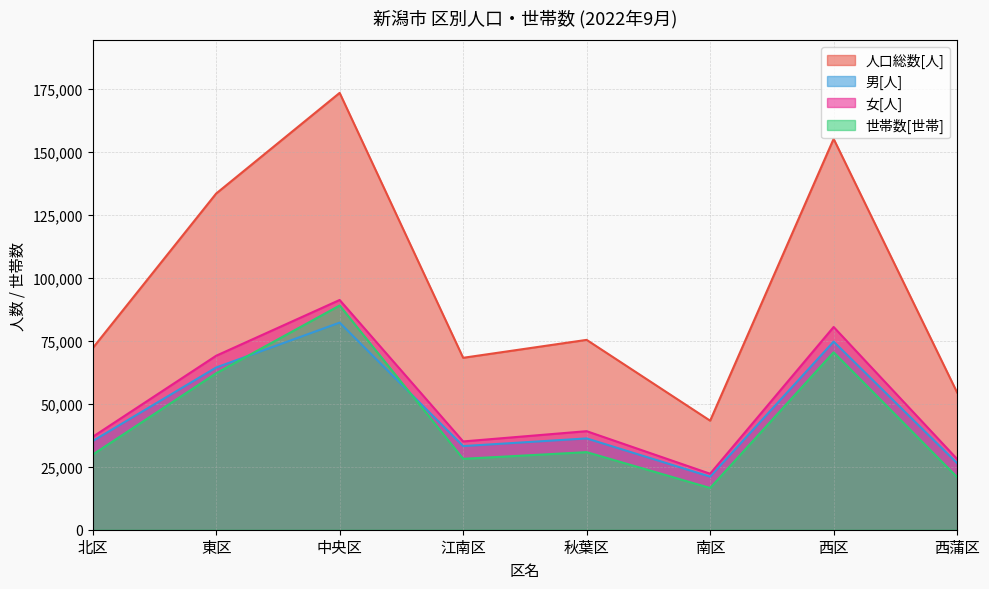

Reading left to right, what are all the values shown in this chart?

人口総数[人]: 北区=72047	東区=133409	中央区=173355	江南区=68224	秋葉区=75339	南区=43270	西区=155109	西蒲区=54444
男[人]: 北区=35189	東区=64369	中央区=82184	江南区=33188	秋葉区=36234	南区=21057	西区=74655	西蒲区=26399
女[人]: 北区=36858	東区=69040	中央区=91171	江南区=35036	秋葉区=39105	南区=22213	西区=80454	西蒲区=28045
世帯数[世帯]: 北区=29802	東区=62097	中央区=88978	江南区=28138	秋葉区=30788	南区=16561	西区=70413	西蒲区=20868